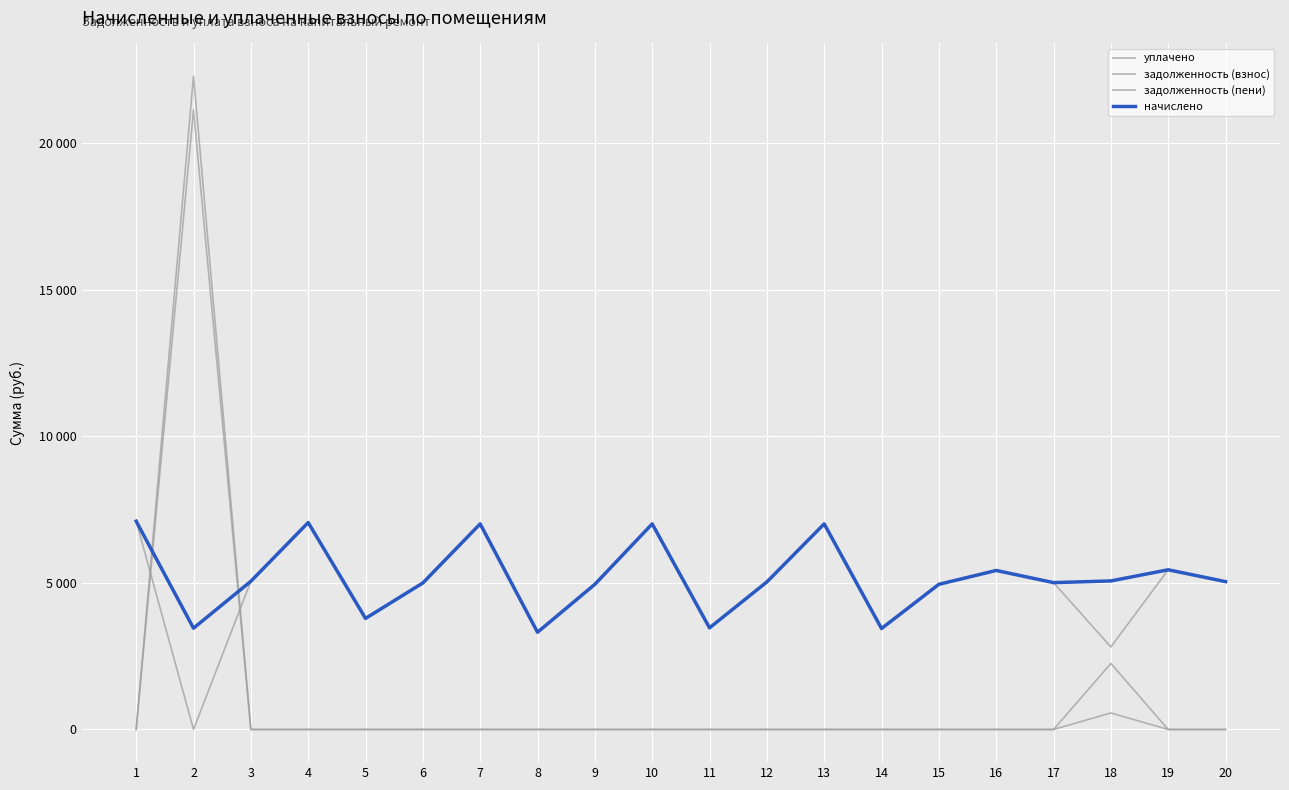

What is the lowest value of the начислено series?

3317.8